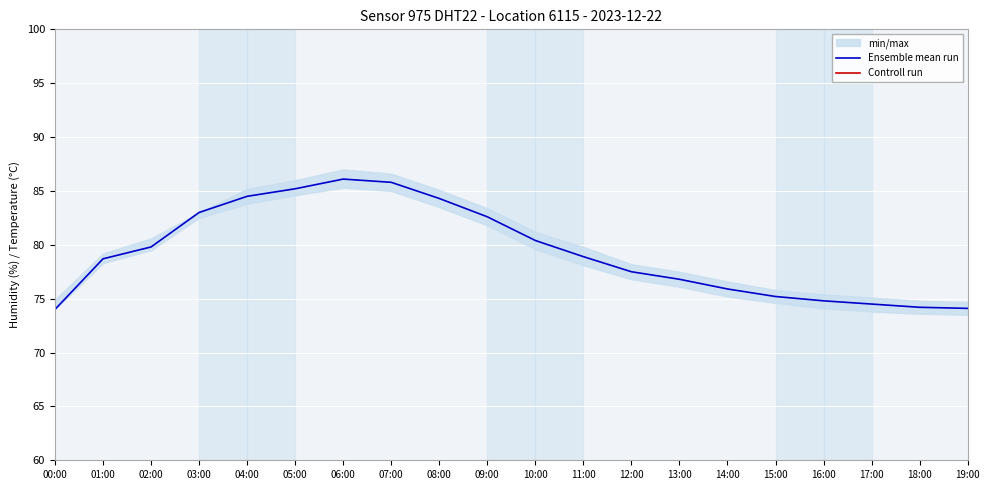

The Ensemble mean run series shows 119.3 at 14:00. True or false?

False